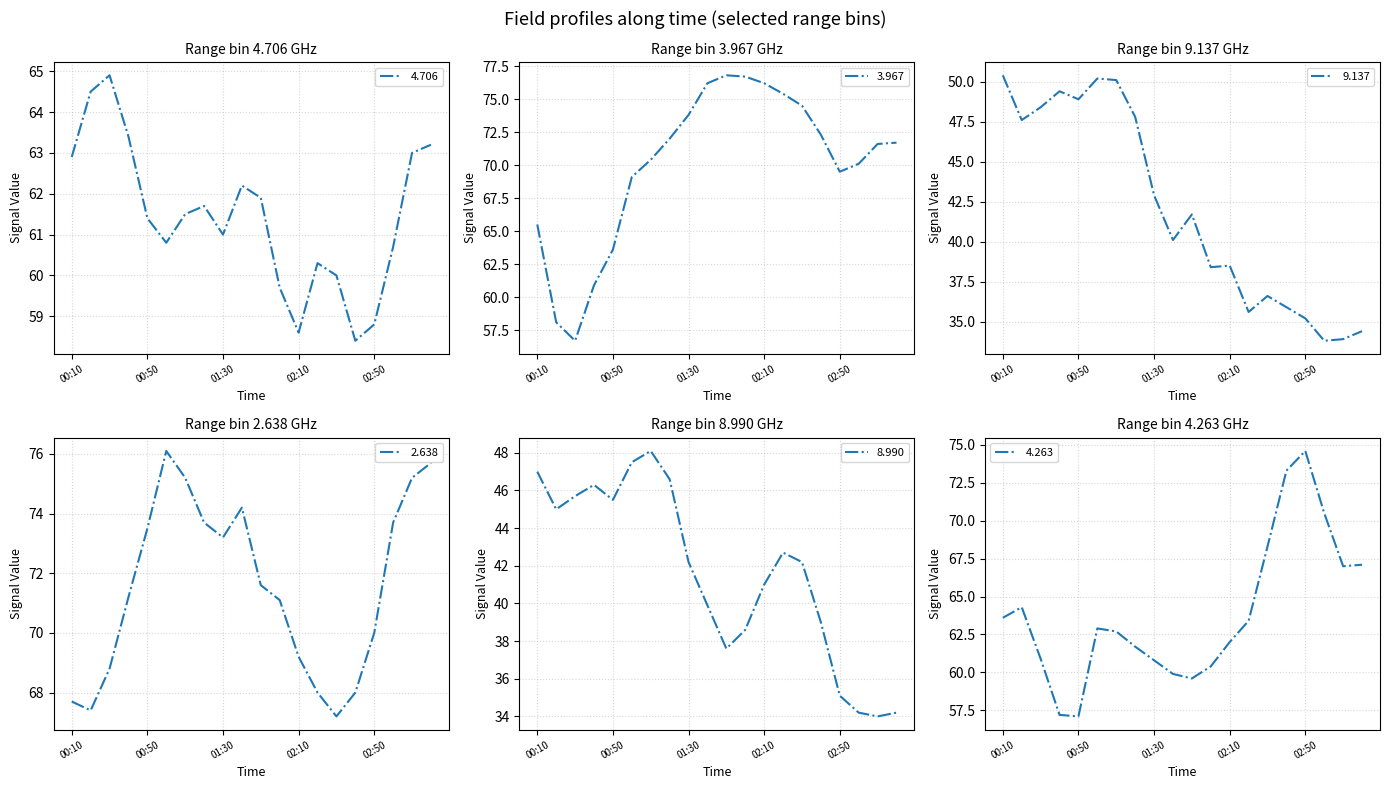

What is the maximum value shown in the chart?

76.8